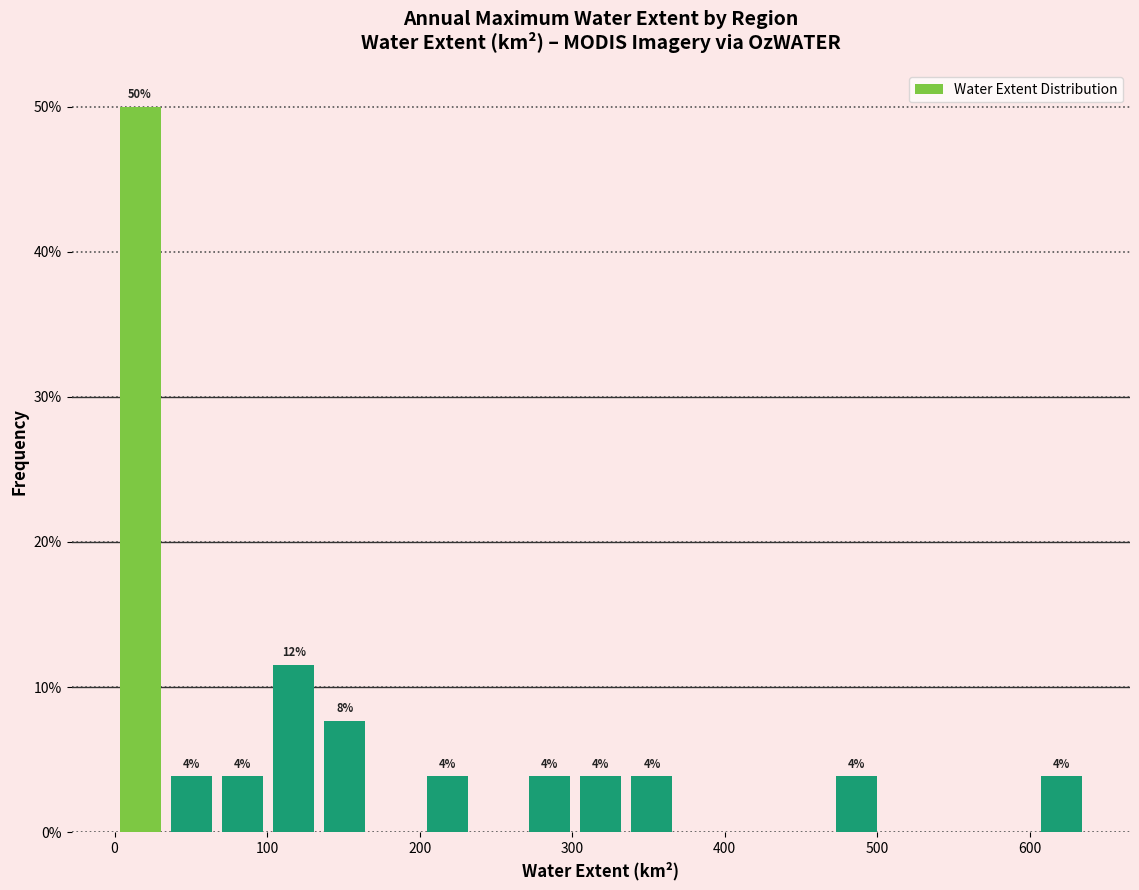

Read against the x-axis, roughly where is the centre of the tallest bar?

20